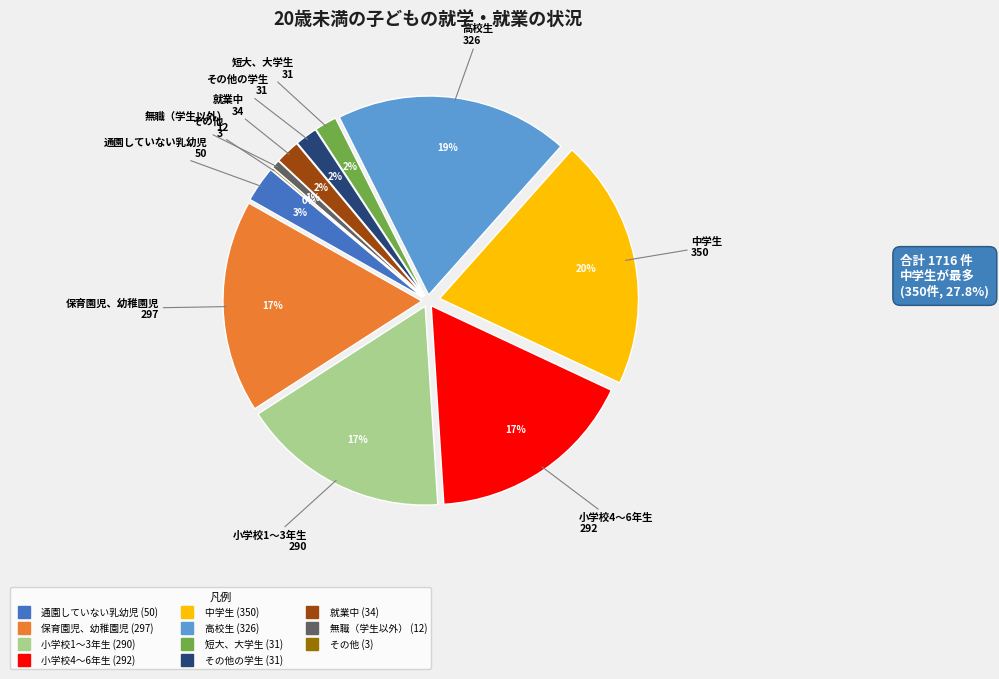

Is there a majority slice in this chart?

No